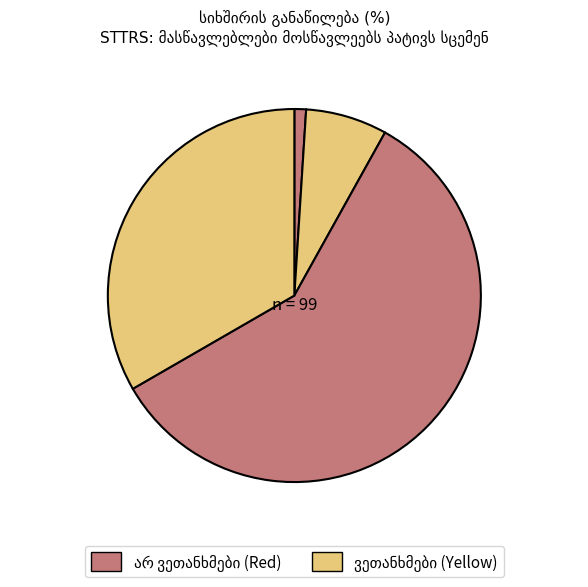

How many slices are in this pie chart?

5